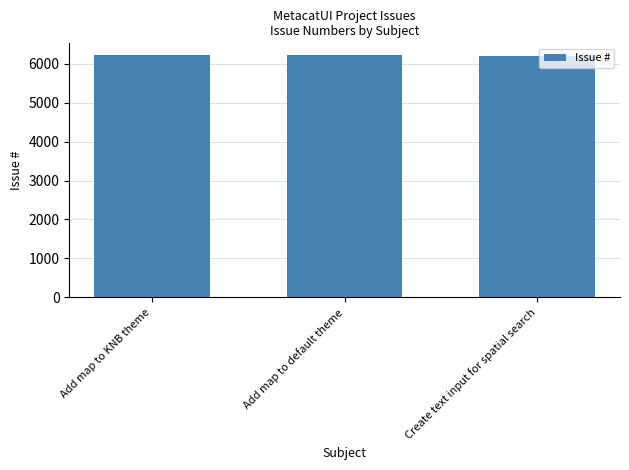

How many bars are there in total?

3